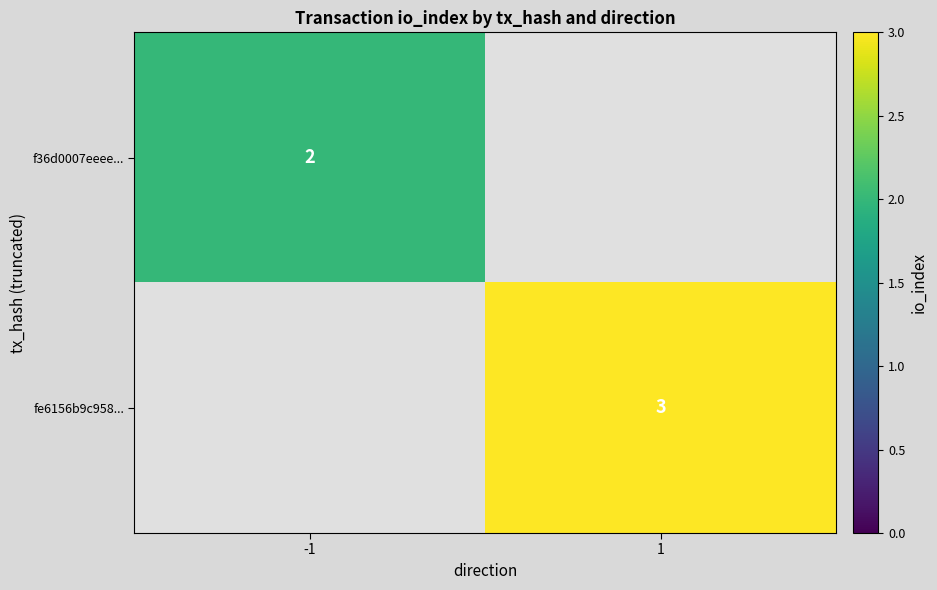

Is it true that f36d0007eeee... equals 1 at -1?

False